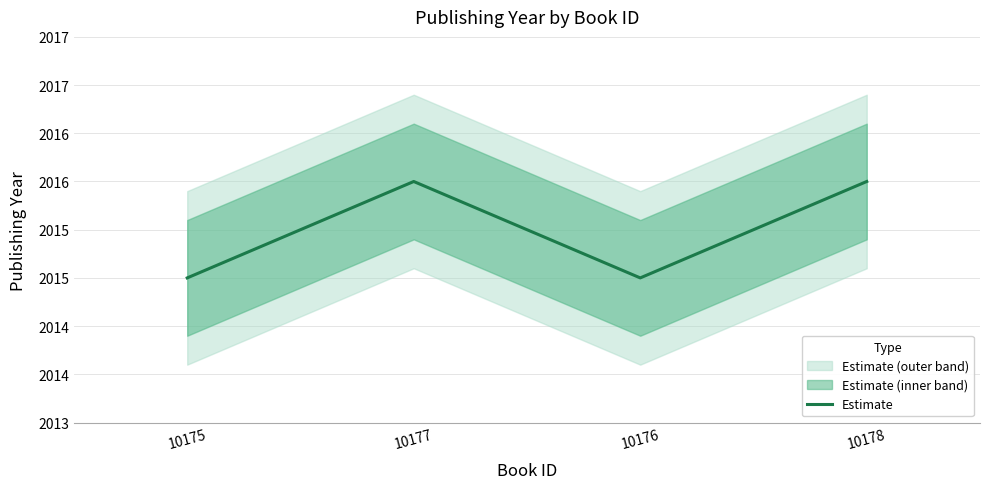

The chart shows a value of 2015 at 10175. True or false?

True